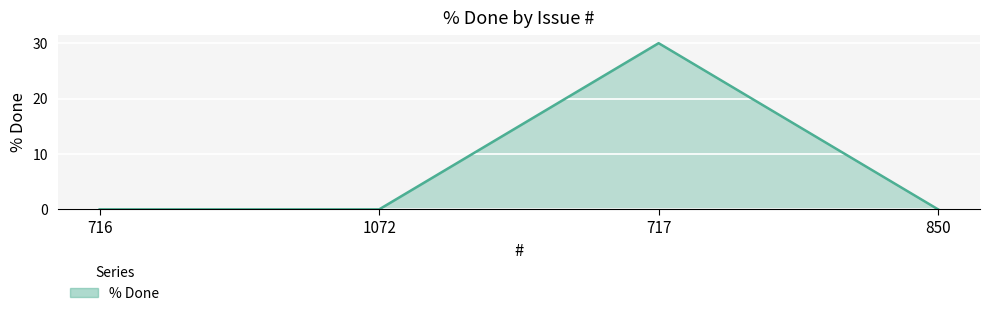

Reading left to right, what are all the values shown in this chart?

0	0	30	0